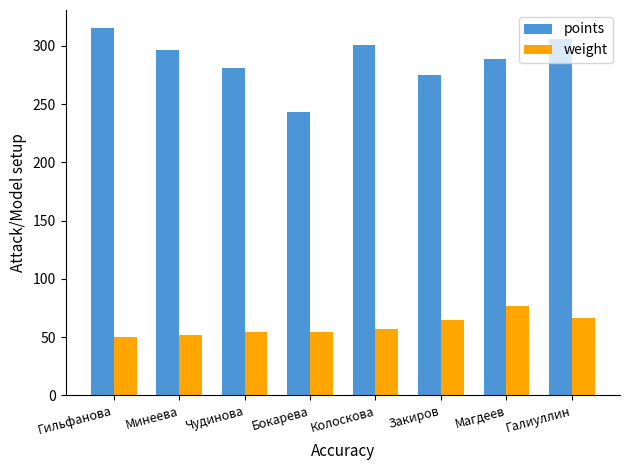

What is the difference between the highest and lowest values at Минеева?

244.1